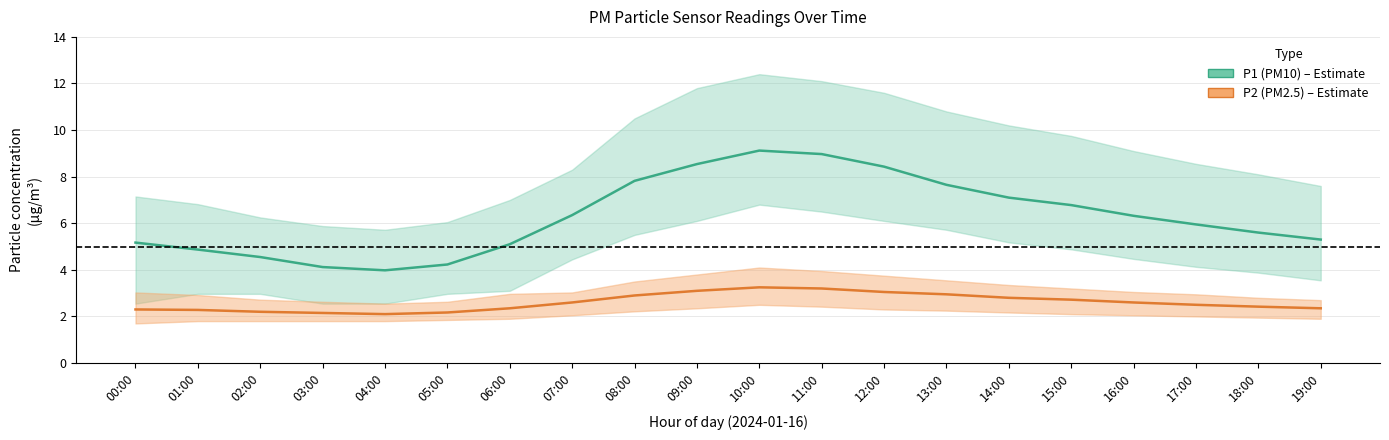

How many lines are shown in the chart?

2